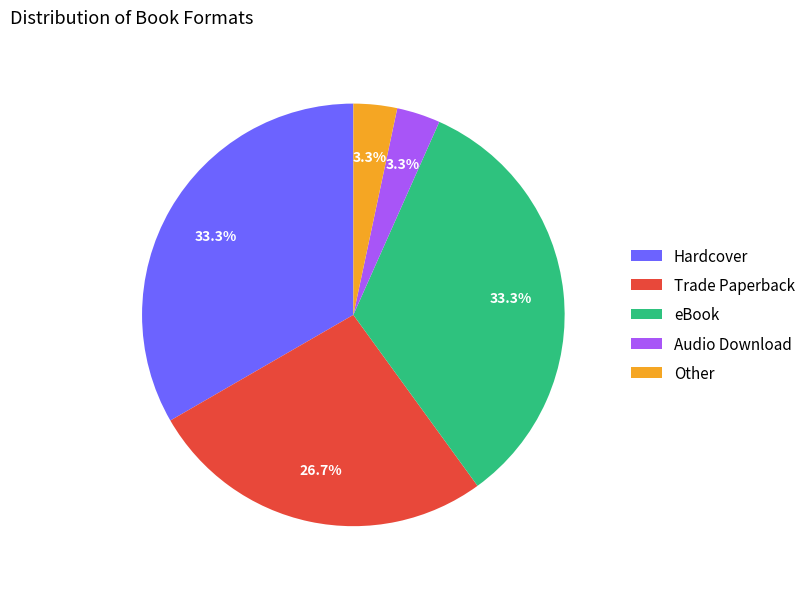

Which has a higher value, Trade Paperback or Hardcover?

Hardcover